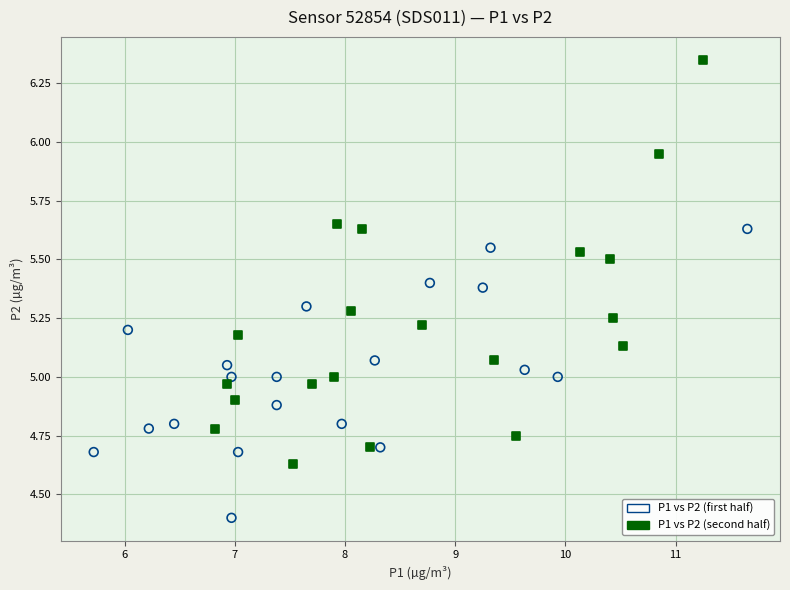

Which series reaches the maximum Y coordinate?

P1 vs P2 (second half)